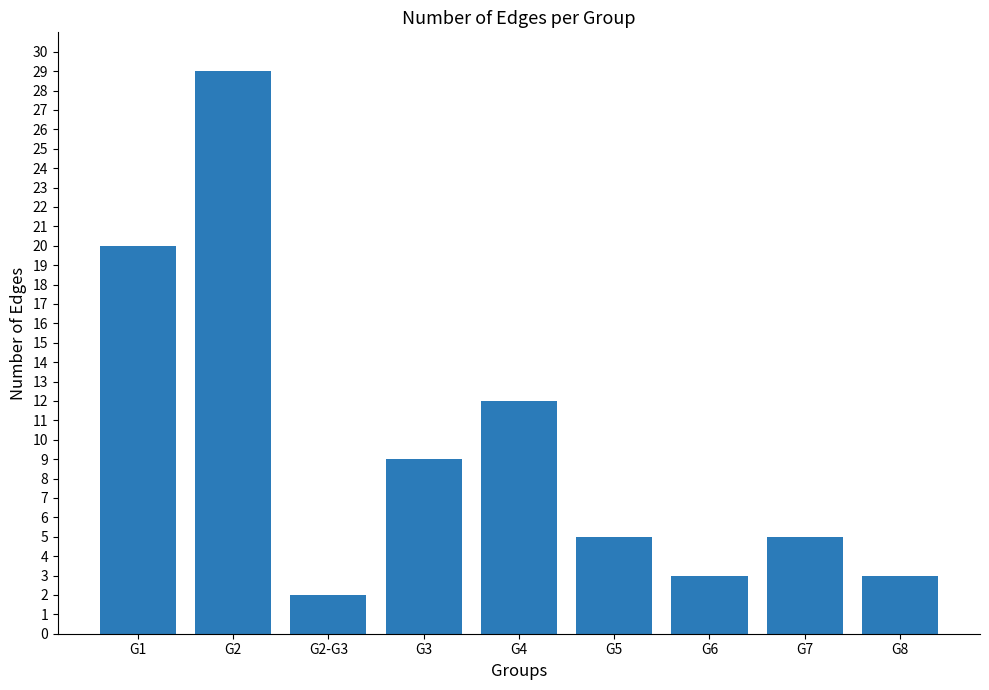

Reading right to left, extract all data points from this chart.

G8=3	G7=5	G6=3	G5=5	G4=12	G3=9	G2-G3=2	G2=29	G1=20